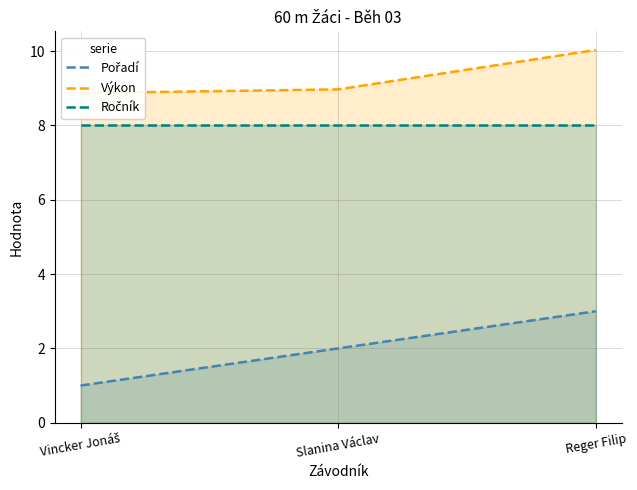

Which label corresponds to the largest value in the chart?

Reger Filip